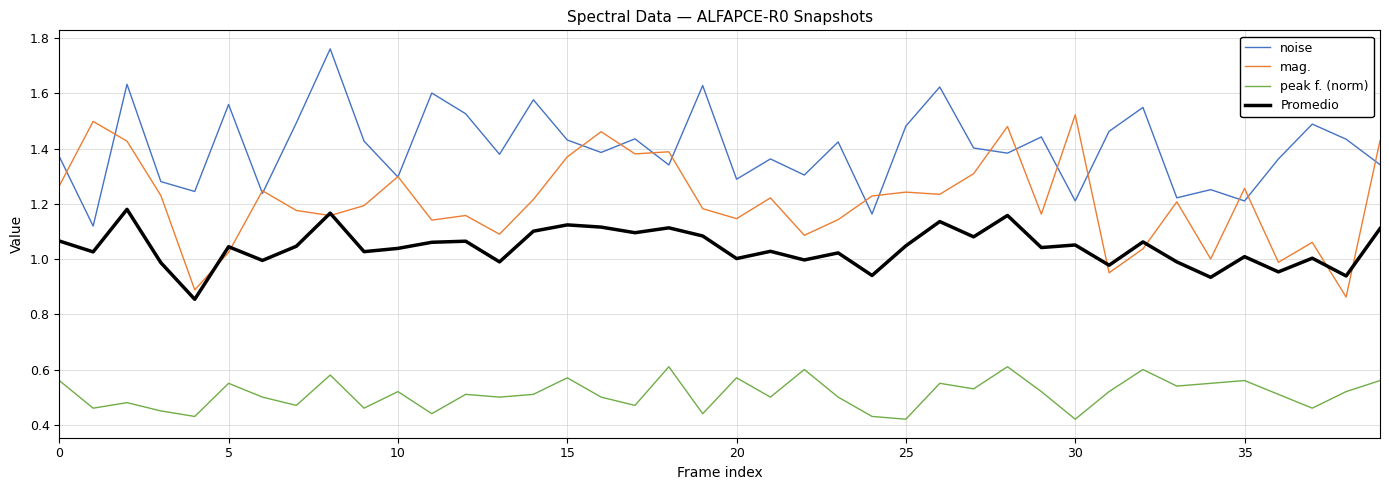

Which series has the largest total across all categories?

noise